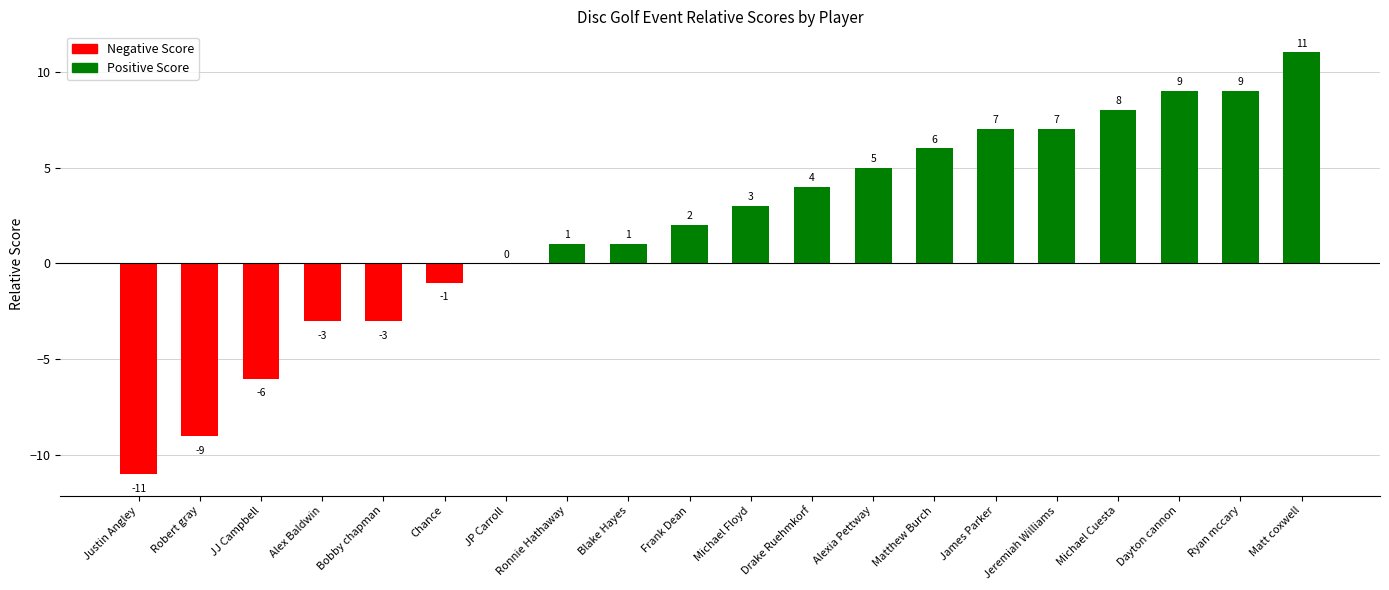

What is the change in value from Justin Angley to Robert gray?

+2